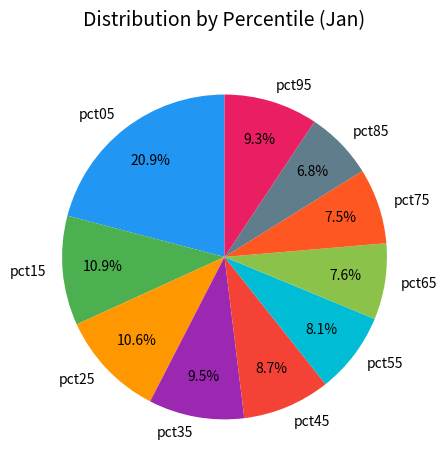

To the nearest percent, what is the average slice percentage?

10%